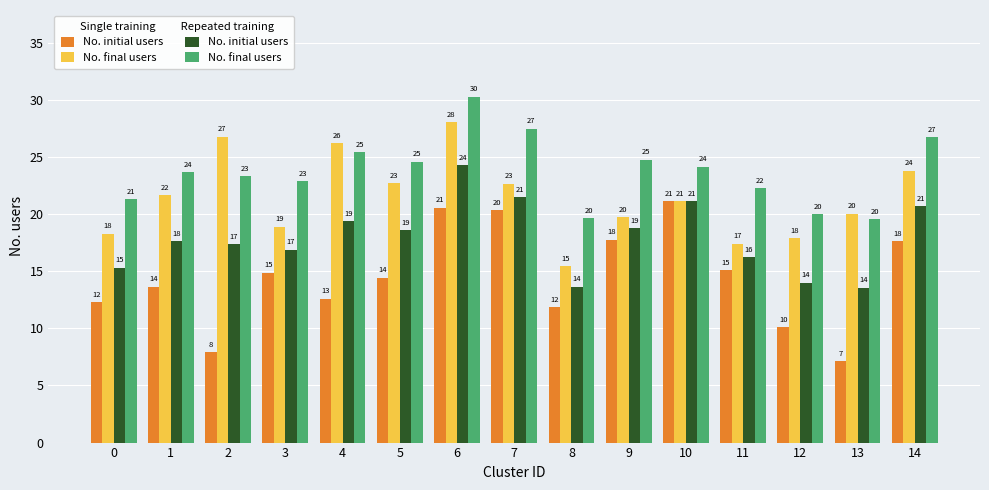

True or false: No. initial users has a value of 20.7 at 14.

True